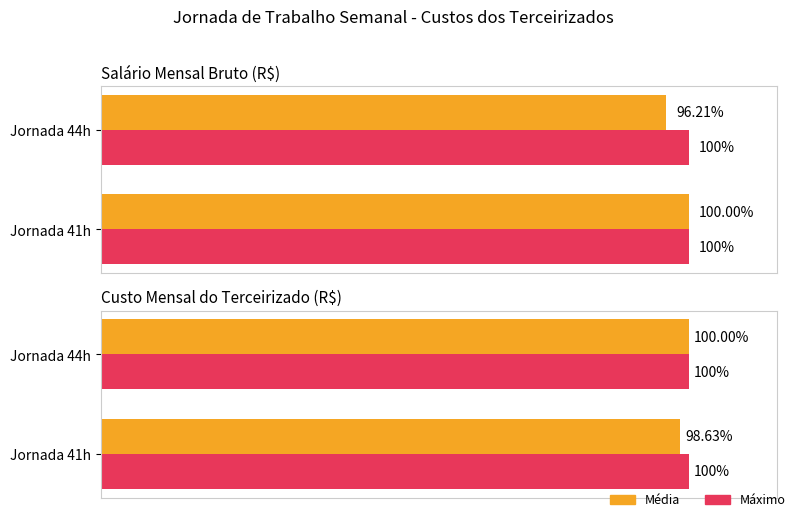

Are the bars horizontal?

Yes